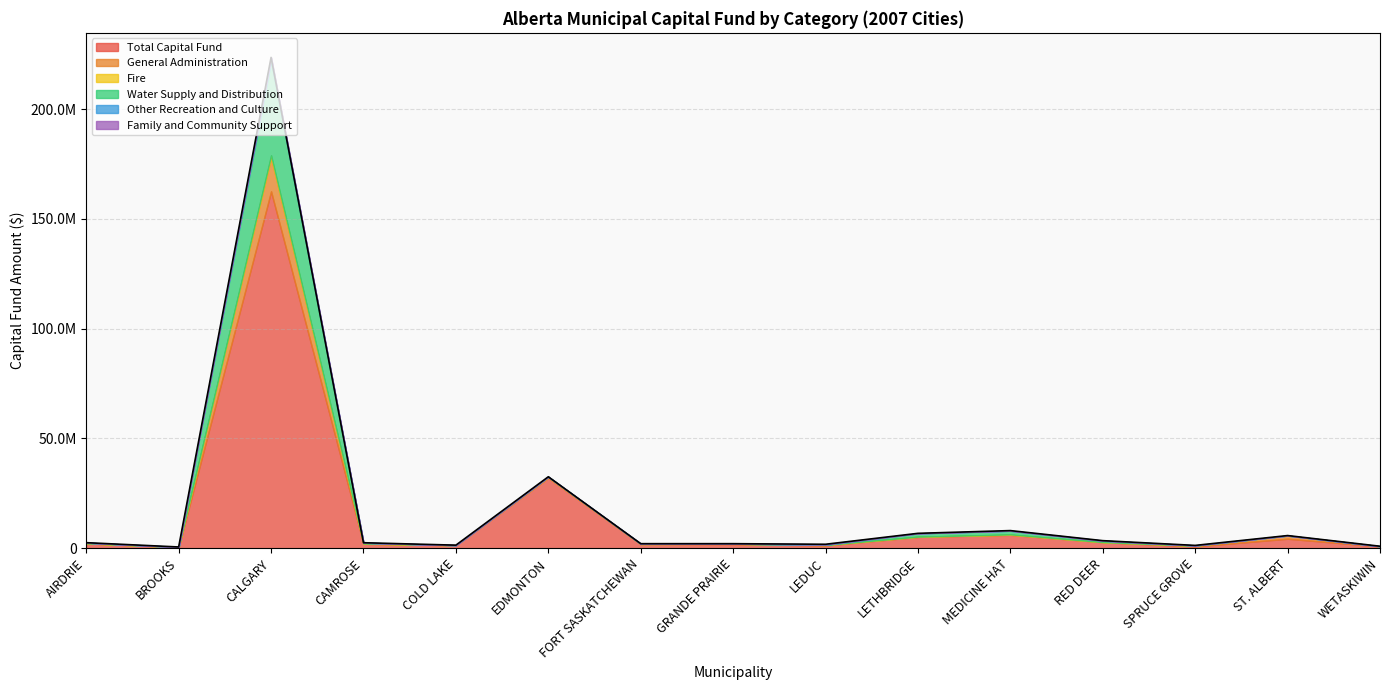

True or false: Other Recreation and Culture and General Administration intersect in this chart.

True